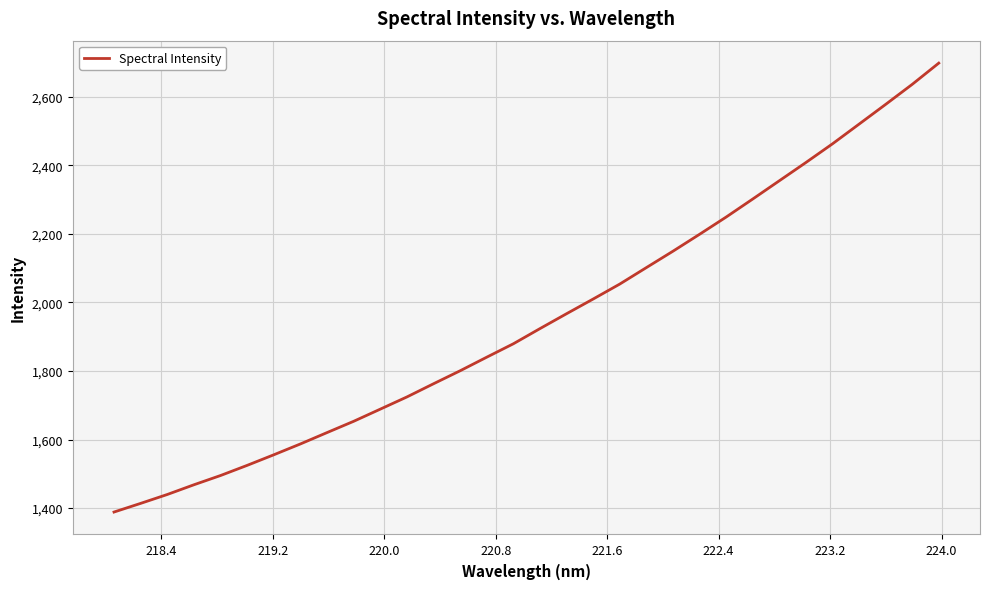

What is the minimum value shown in the chart?

1388.6